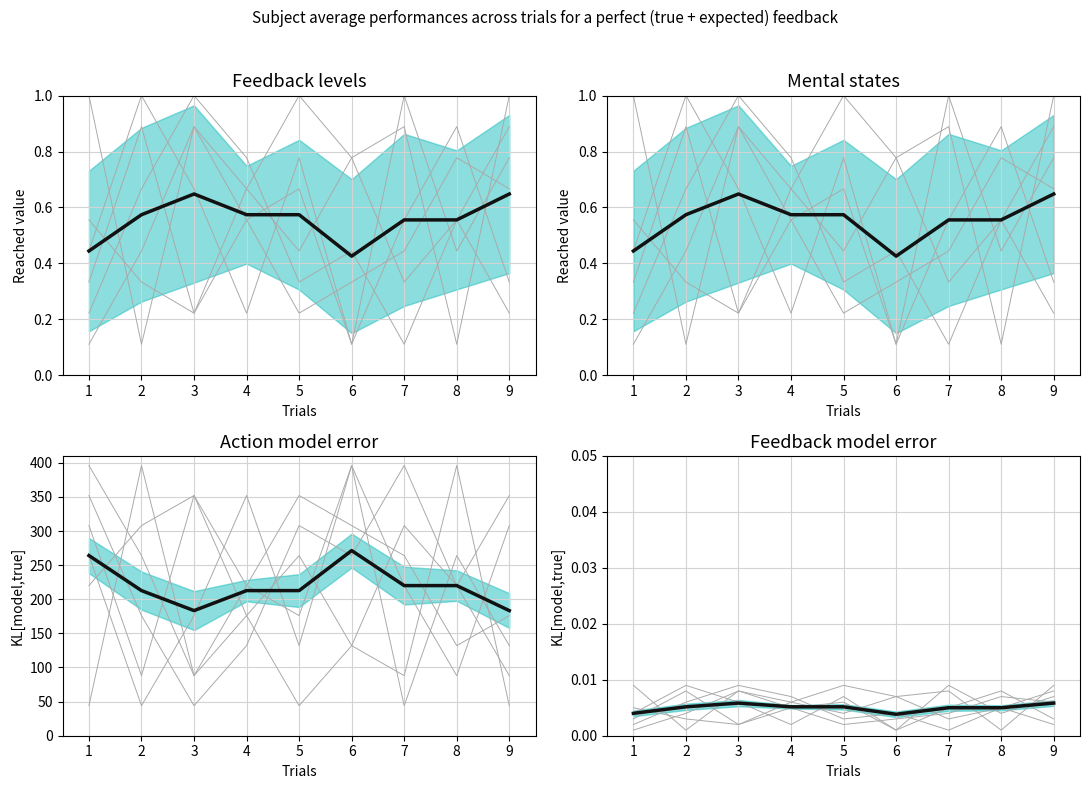

How many data points in col_8 are less than 220?

4